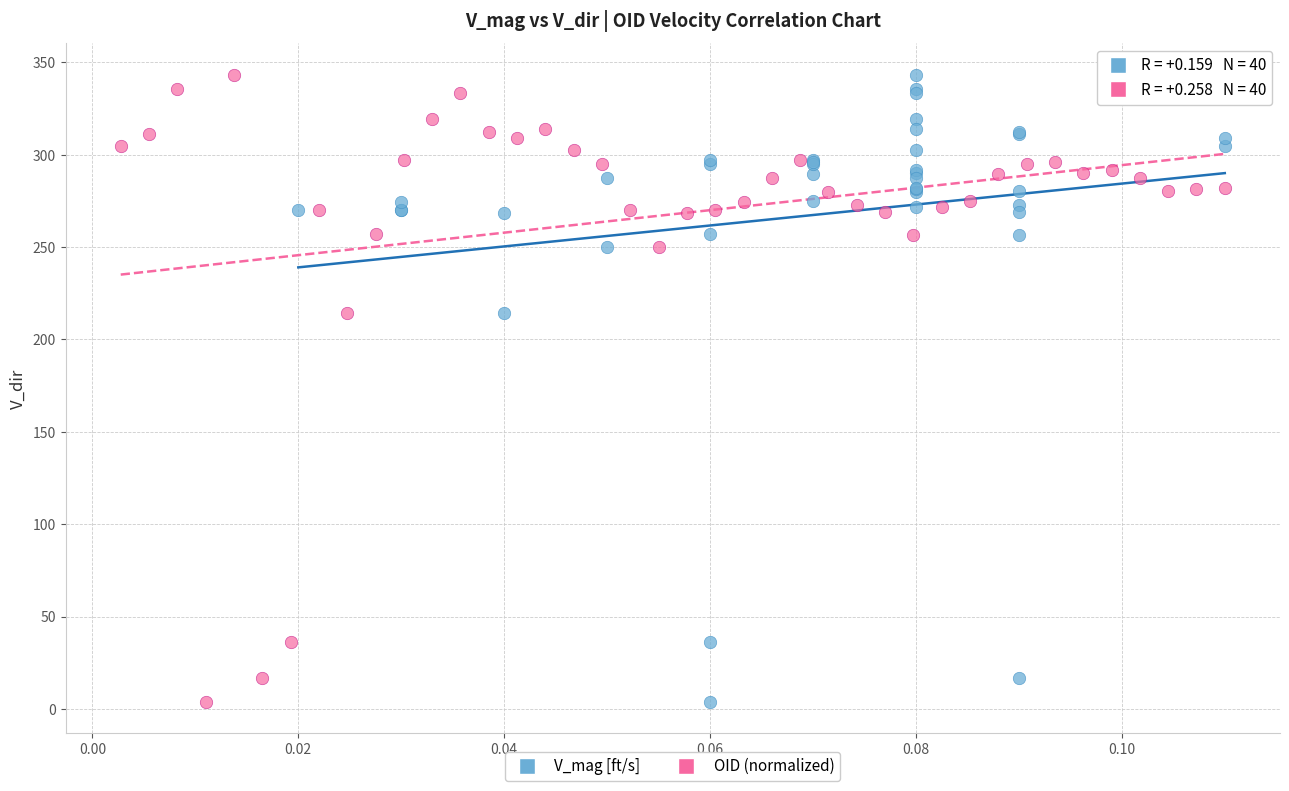

What are all the series names shown in the legend?

V_mag [ft/s], OID (normalized)